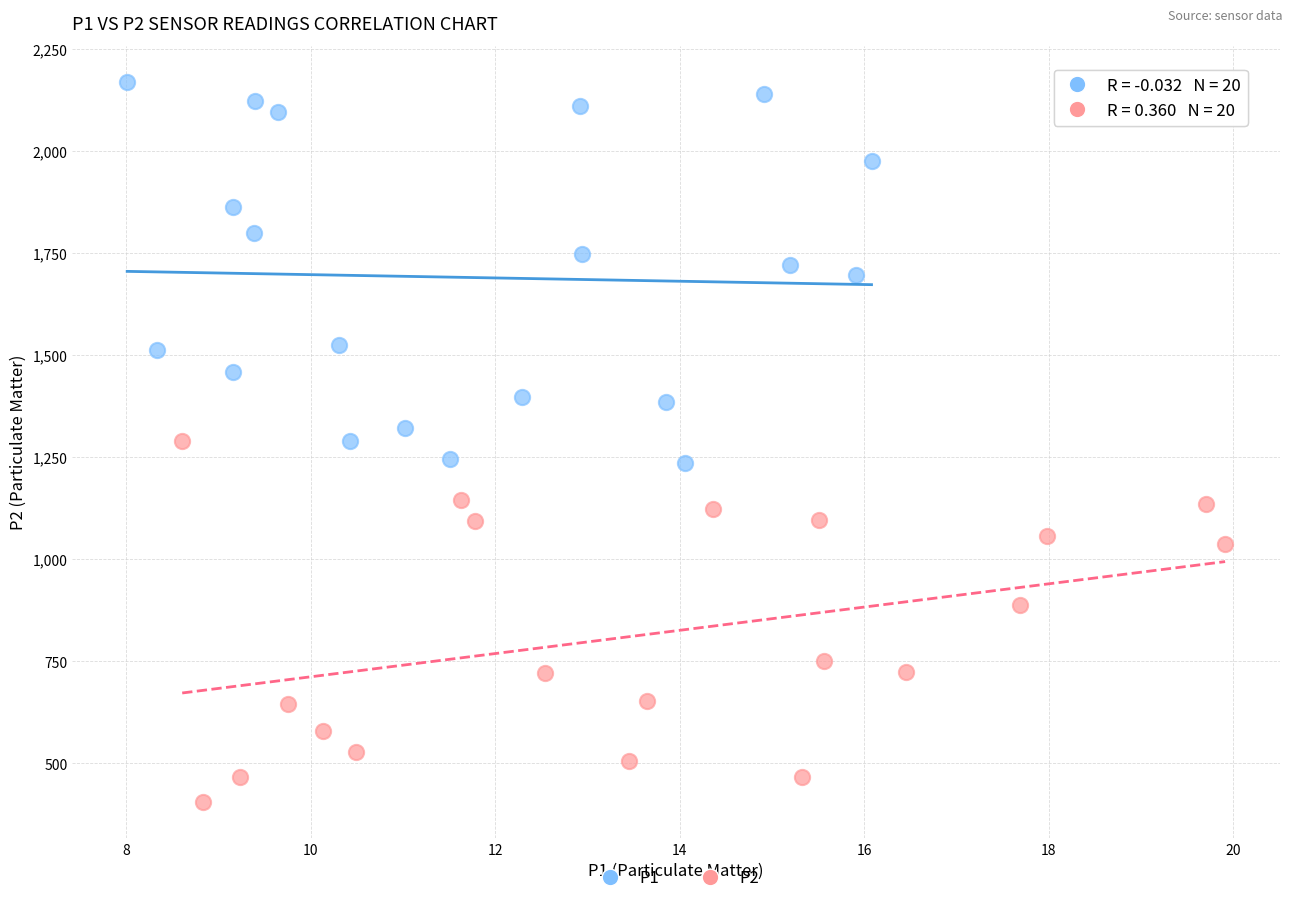

Which series contains the lowest Y value?

P2